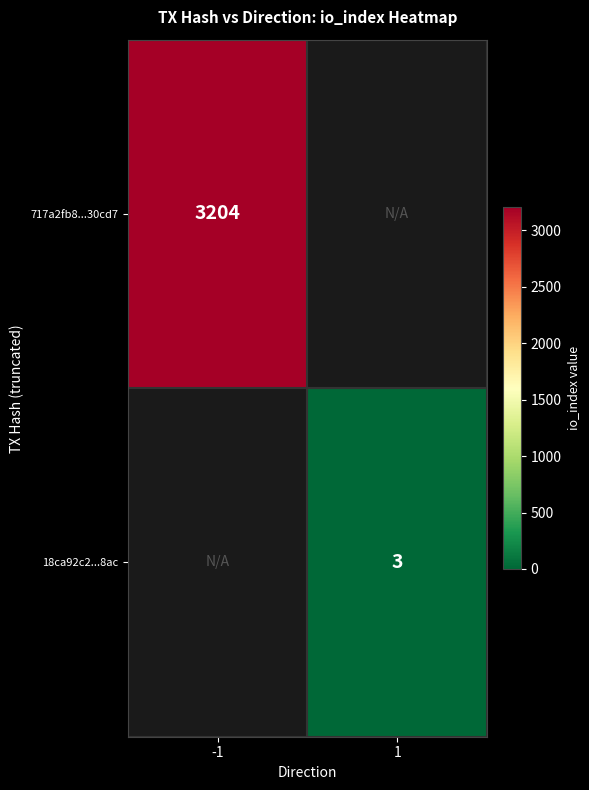

The value of 717a2fb8...30cd7 at -1 is 3204. True or false?

True